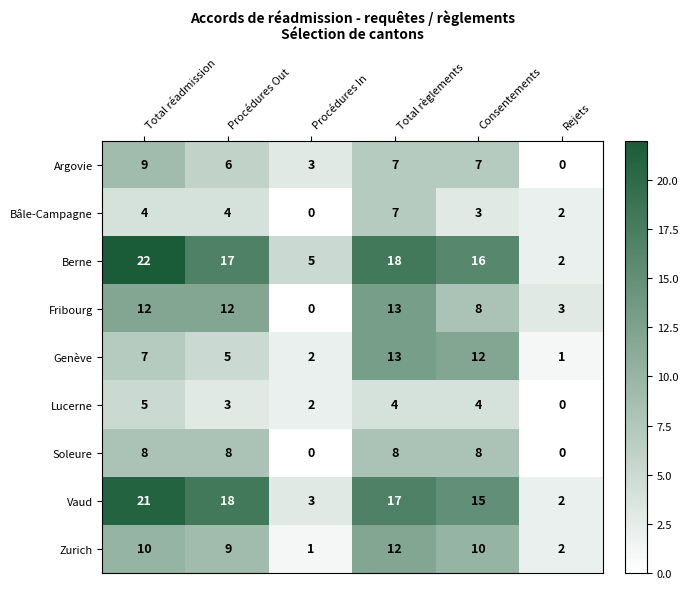

What is the maximum value shown in the chart?

22